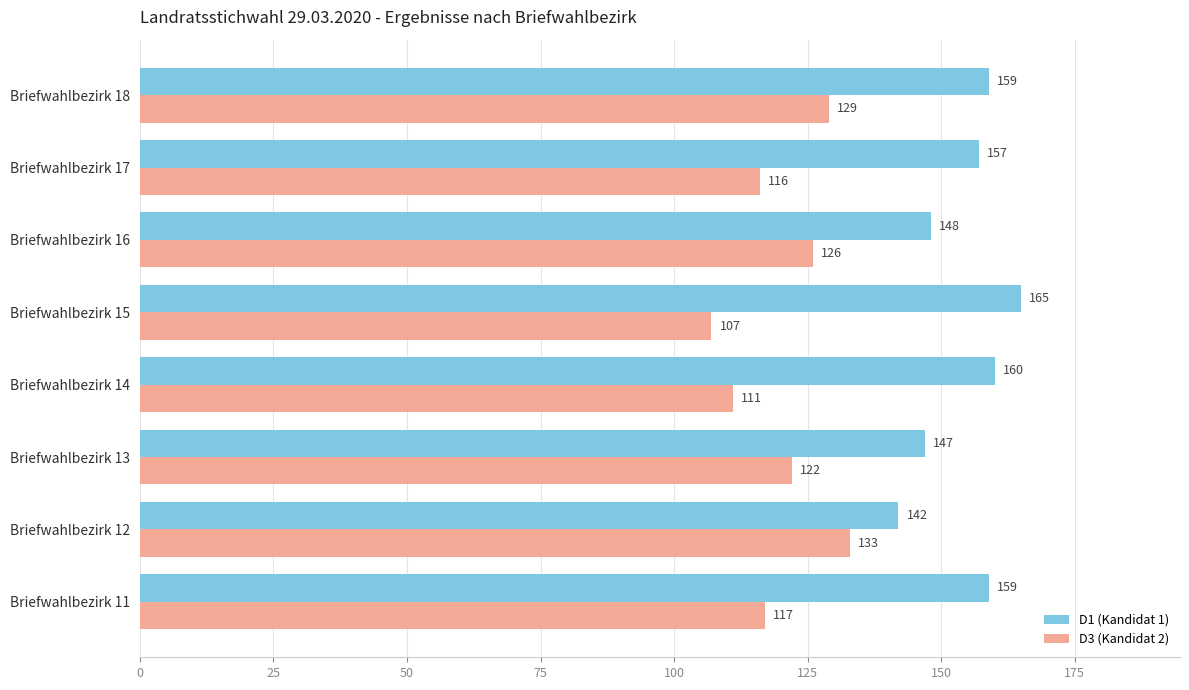

At which label is D1 (Kandidat 1) closest to 153?

Briefwahlbezirk 17